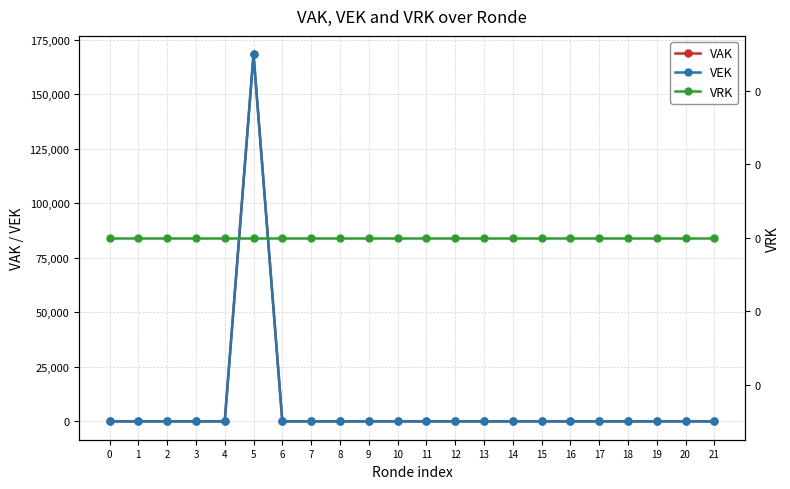

True or false: VEK has a value of -99178 at 20.

False